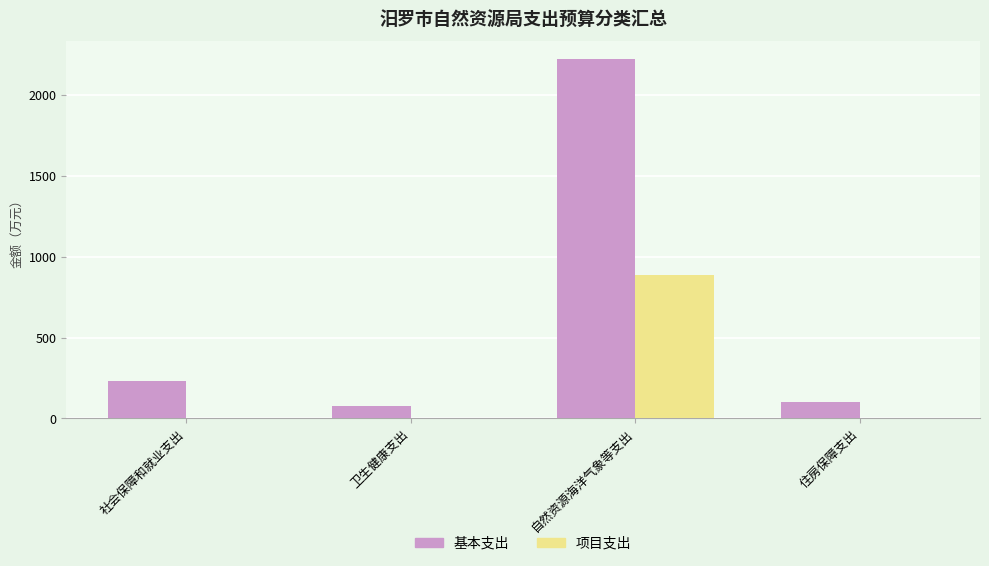

Which series has the largest total across all categories?

基本支出